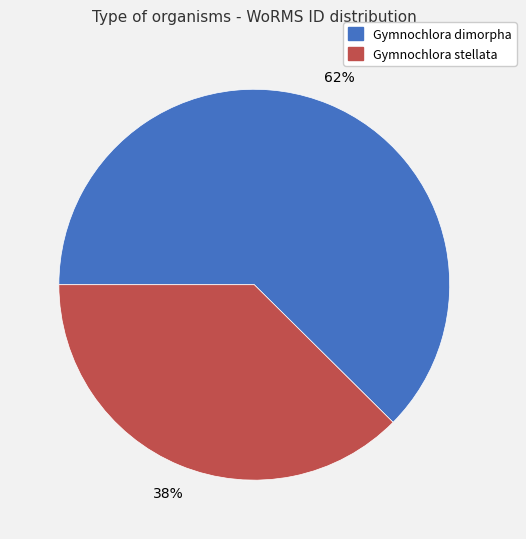

To the nearest percent, what is the average slice percentage?

50%